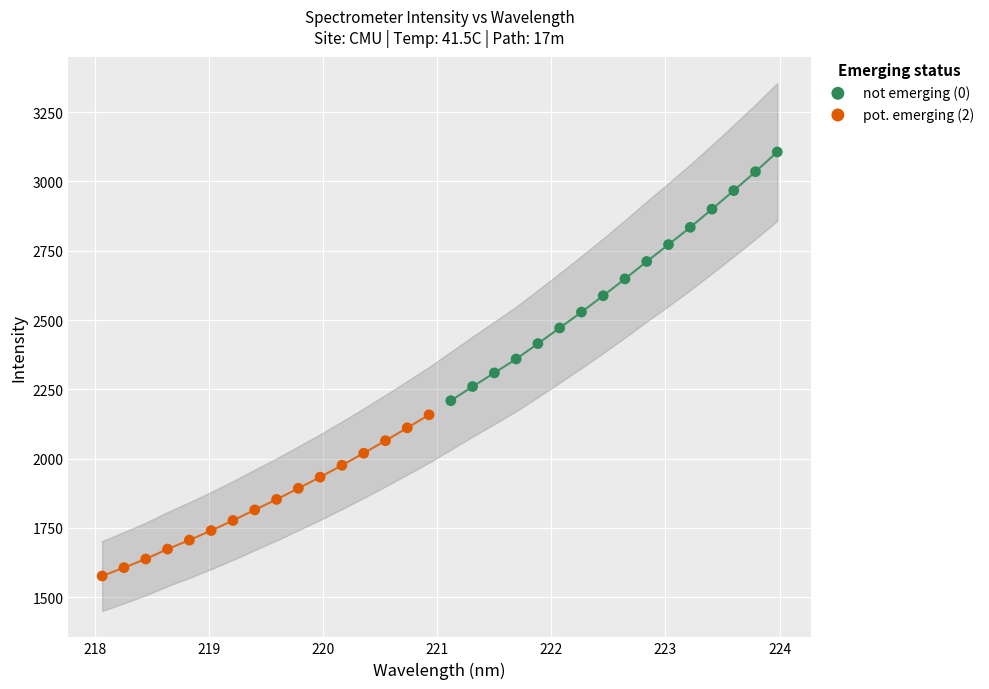

Which series reaches the maximum Y coordinate?

not emerging (0)